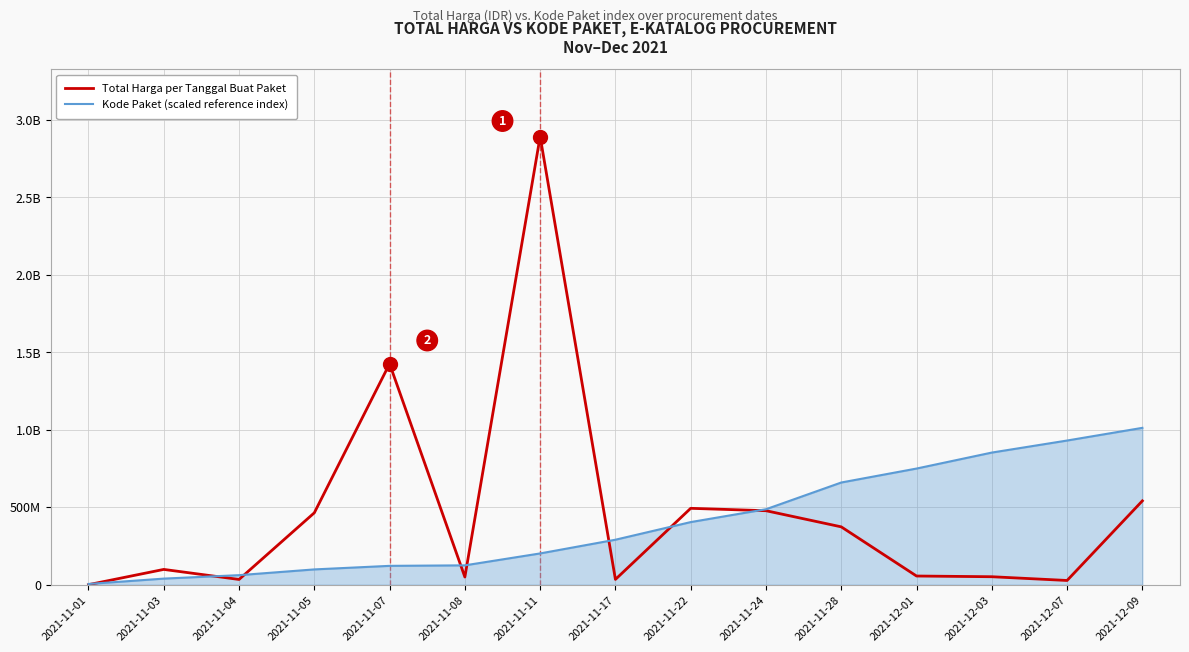

What is the total value across all series at 2021-11-11?

3094046380.8